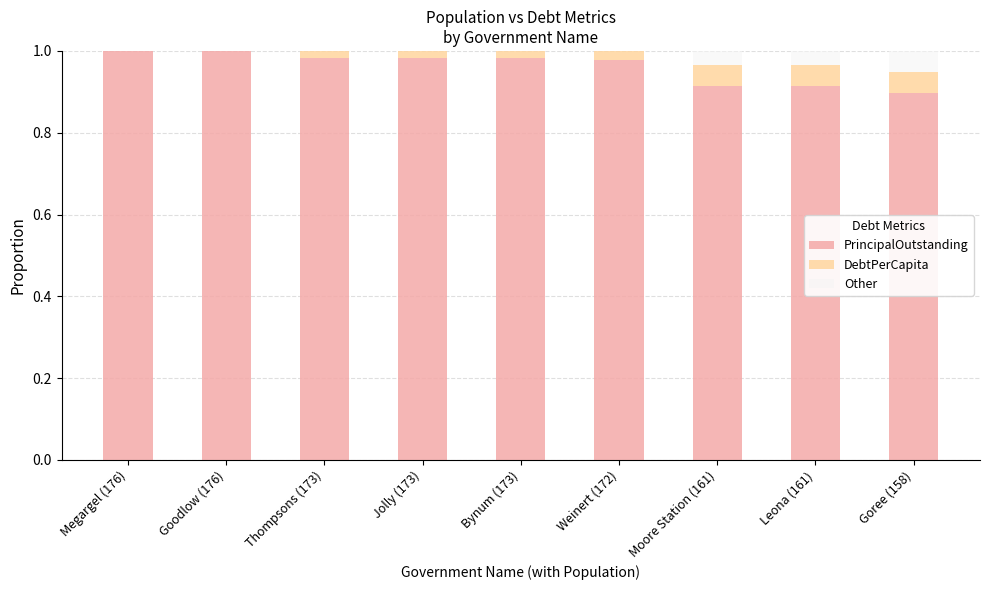

The value of PrincipalOutstanding at Goree (158) is 1.5. True or false?

False